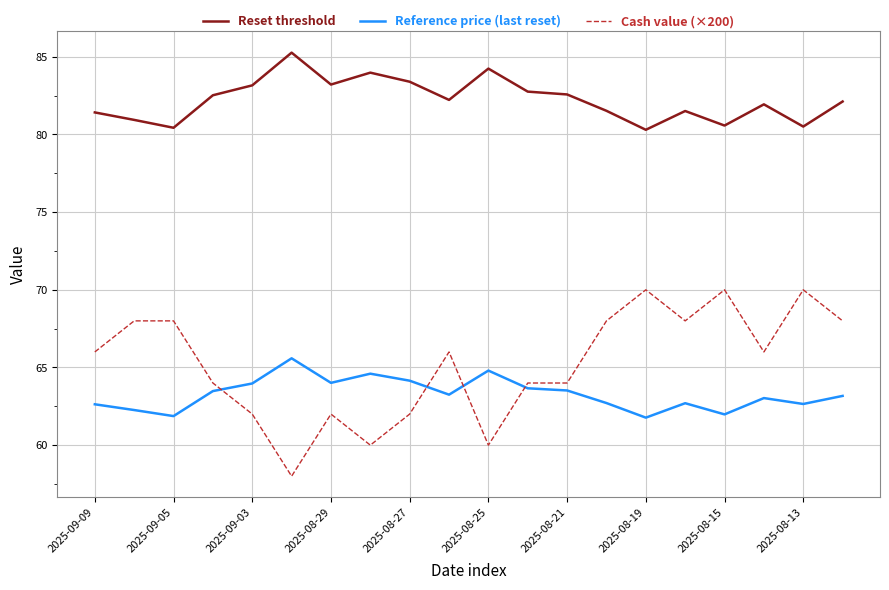

True or false: Cash value (×200) and Reset threshold cross at least once.

False